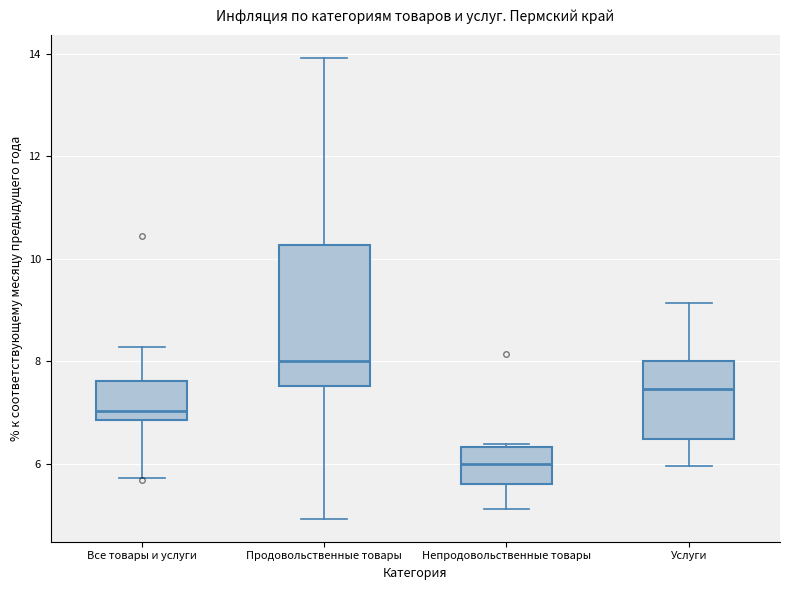

Comparing the boxes themselves (not the whiskers), which one is the tallest?

Продовольственные товары